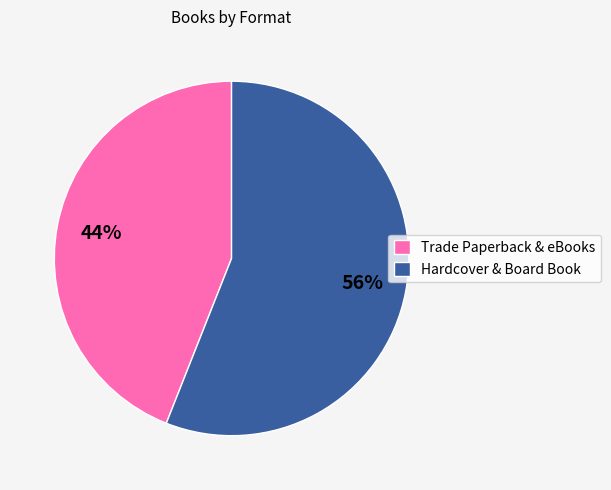

Approximately how many times larger is the value at Trade Paperback & eBooks compared to Hardcover & Board Book?

0.8